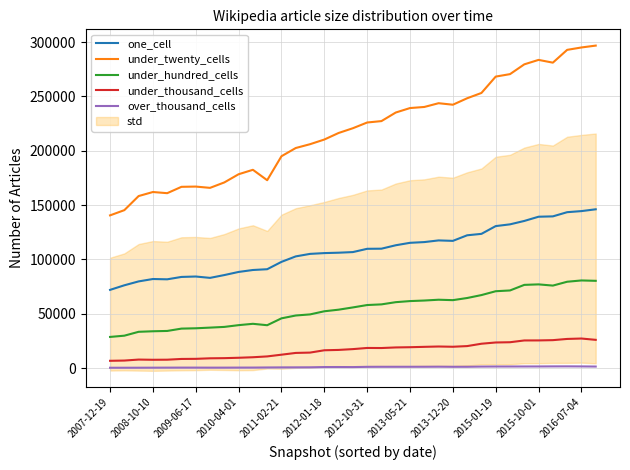

Read the under_hundred_cells value at 2015-01-19, to the nearest 100.

70700